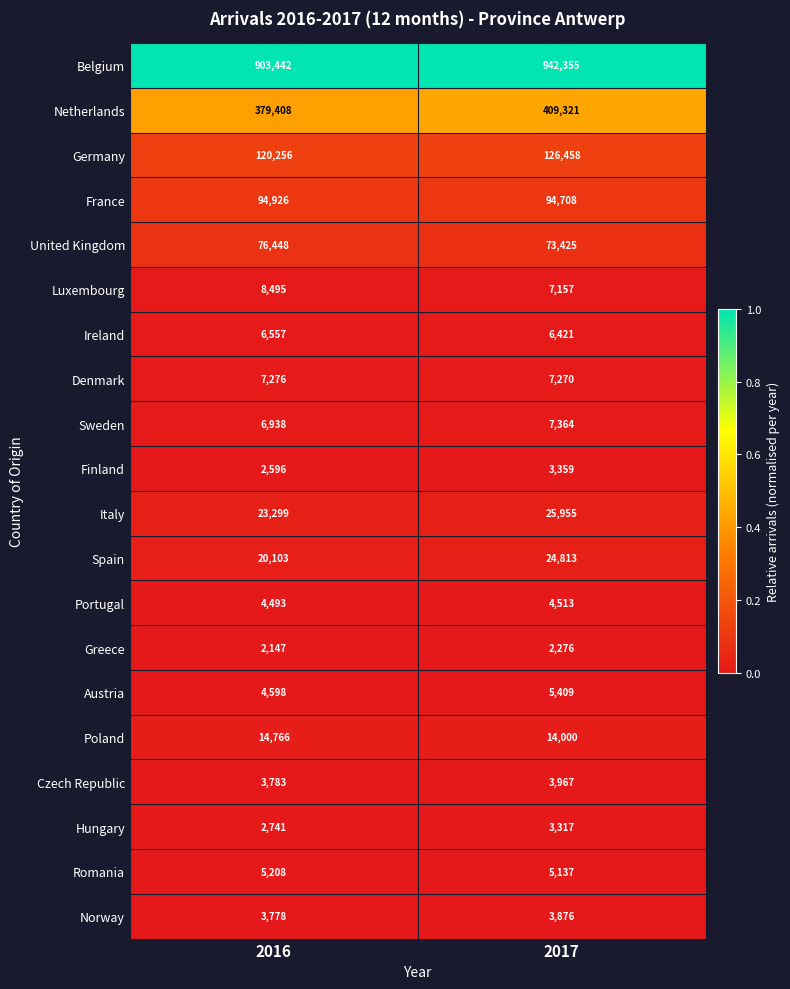

How many series are shown in this chart?

20